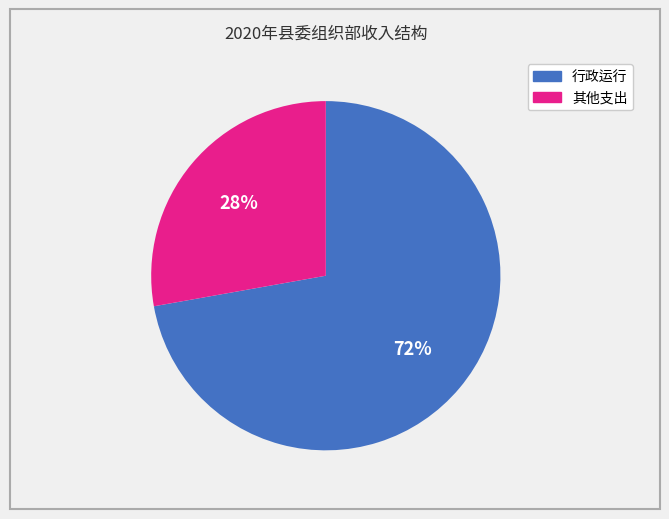

How many slices are in this pie chart?

2